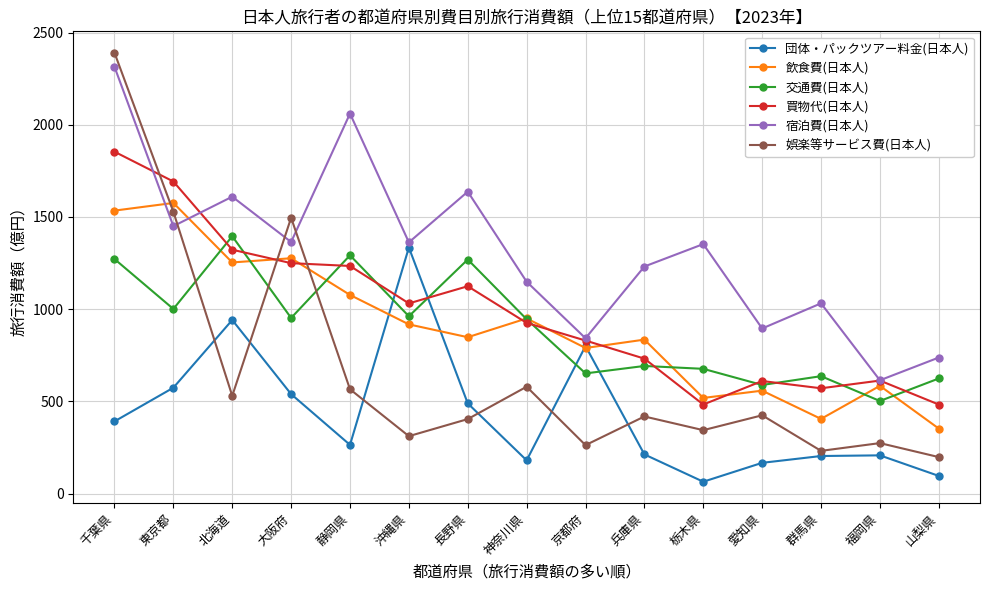

What are all the series names shown in the legend?

団体・パックツアー料金(日本人), 飲食費(日本人), 交通費(日本人), 買物代(日本人), 宿泊費(日本人), 娯楽等サービス費(日本人)